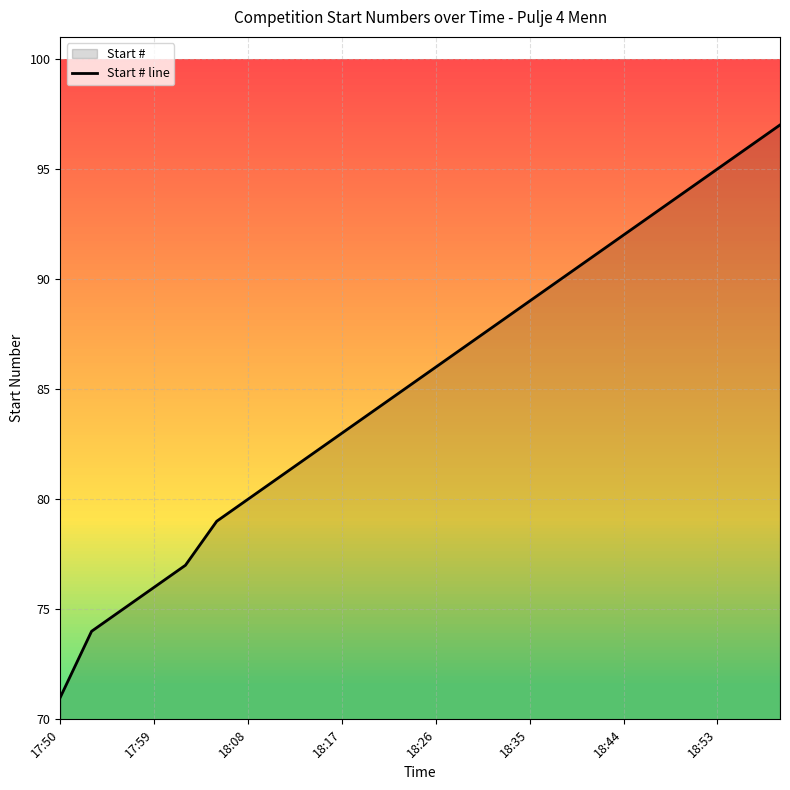

Reading right to left, transcribe all the data shown in this chart.

97	96	95	94	93	92	91	90	89	88	87	86	85	84	83	82	81	80	79	77	76	75	74	71